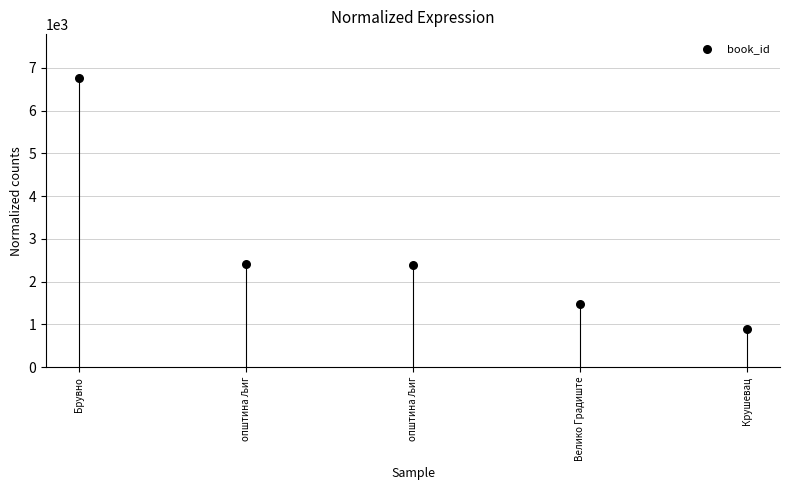

What is the range of Y values (max minus min)?

5867